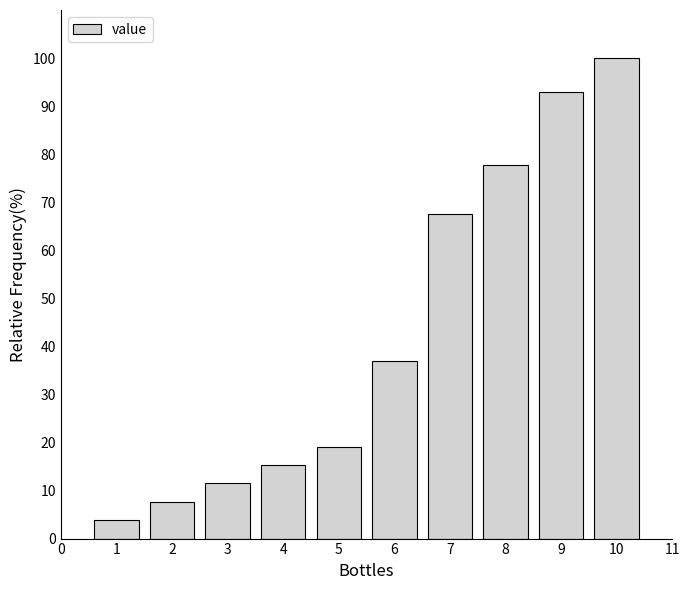

Reading left to right, list all the values displayed in this chart.

3.8	7.6	11.5	15.3	19.1	36.9	67.5	77.7	93.0	100.0